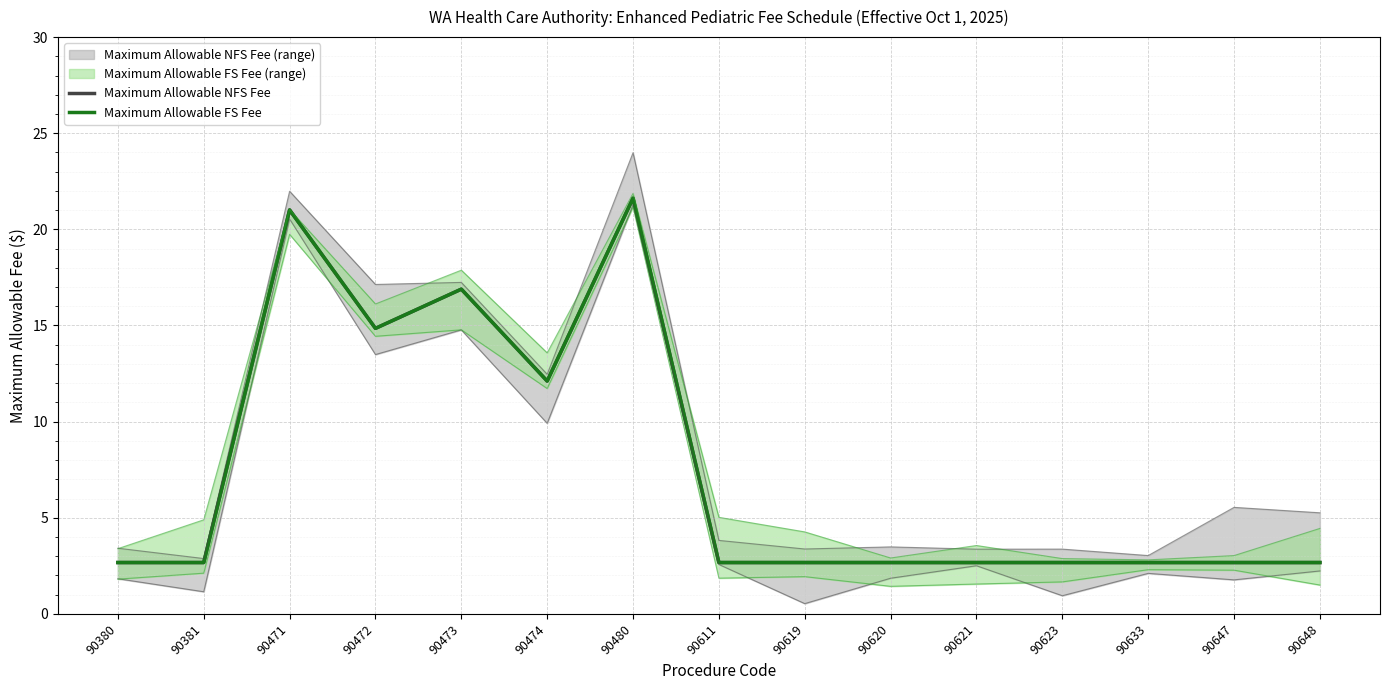

Does the chart display data point markers on the line(s)?

No